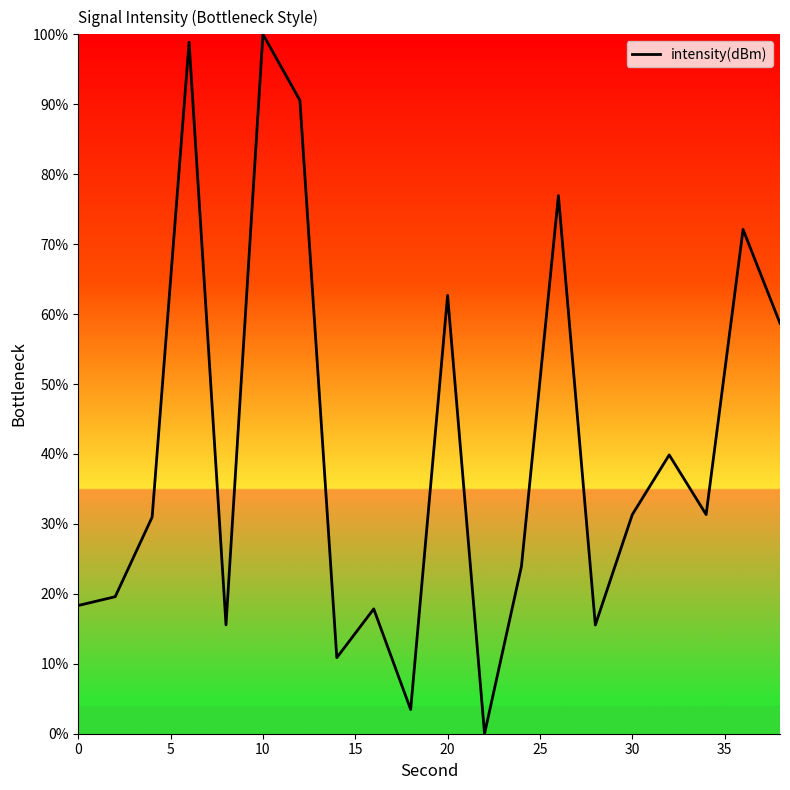

What is the difference between the maximum and minimum values?

100.0